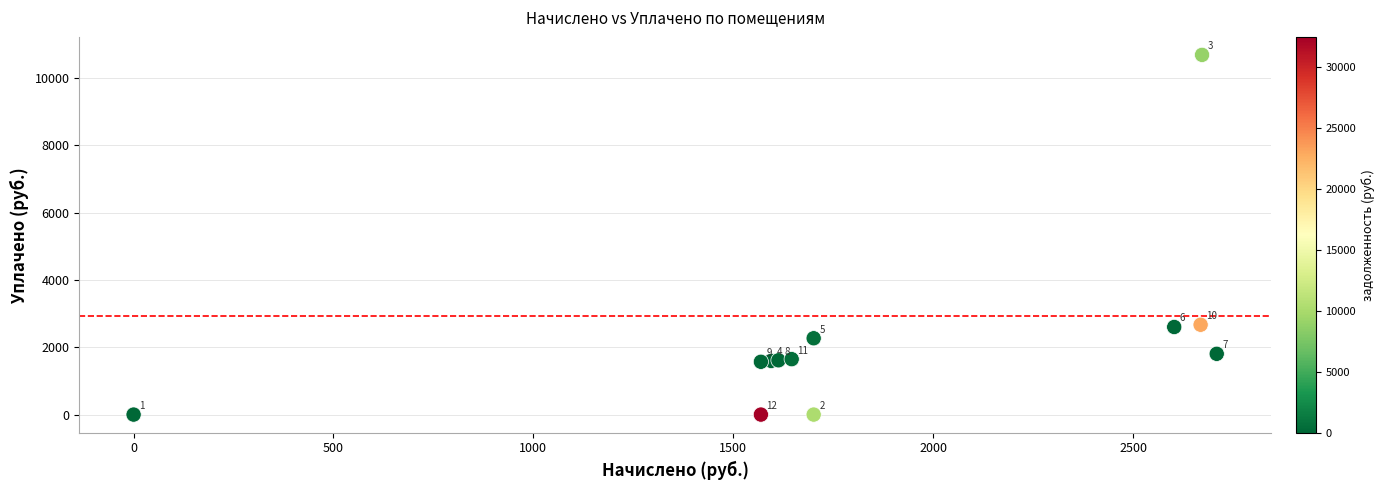

What Y value in the scatter plot is closest to 5345?

2670.0